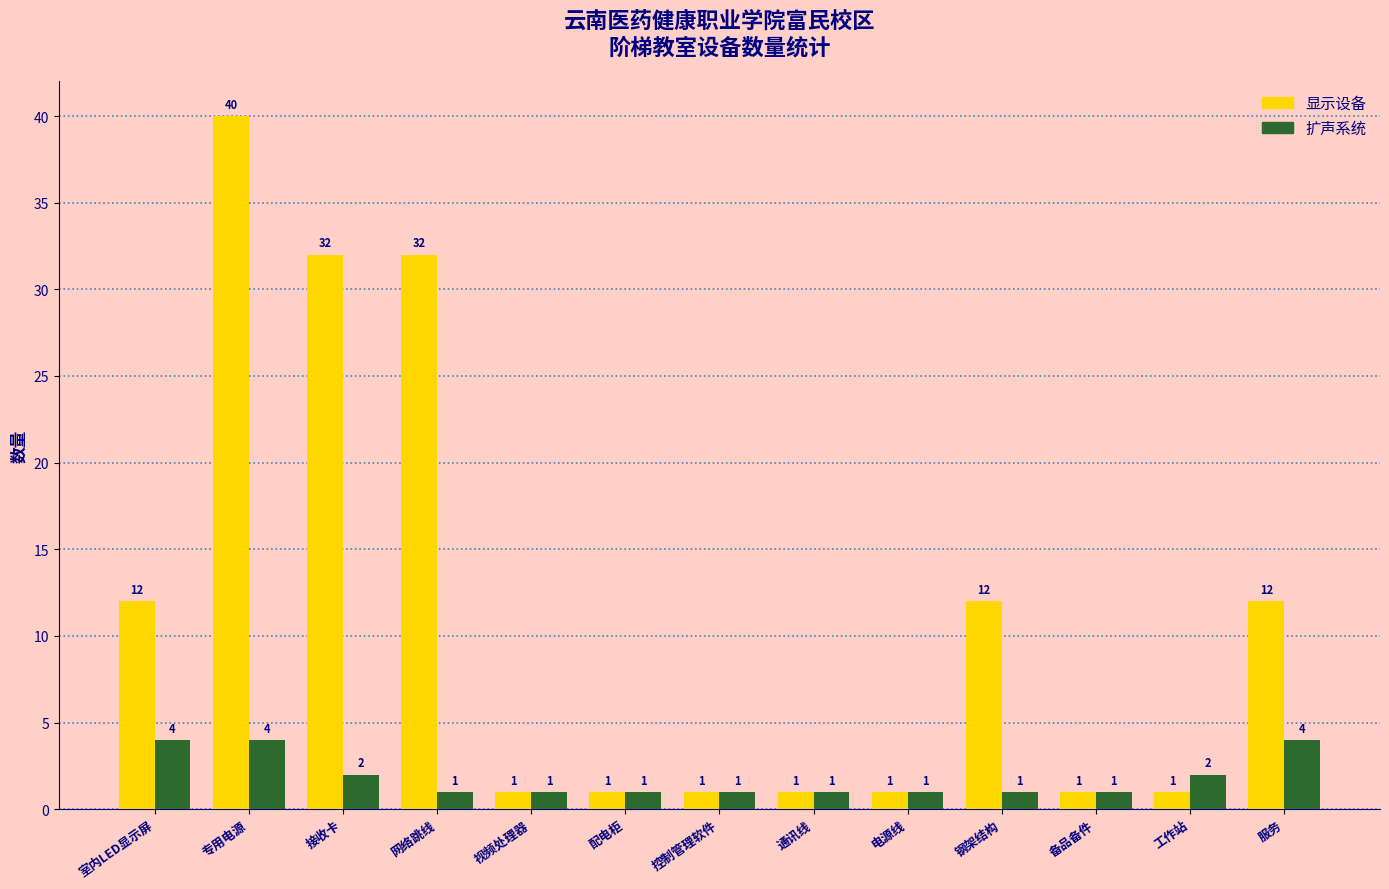

At how many categories does at least one series exceed 16?

3